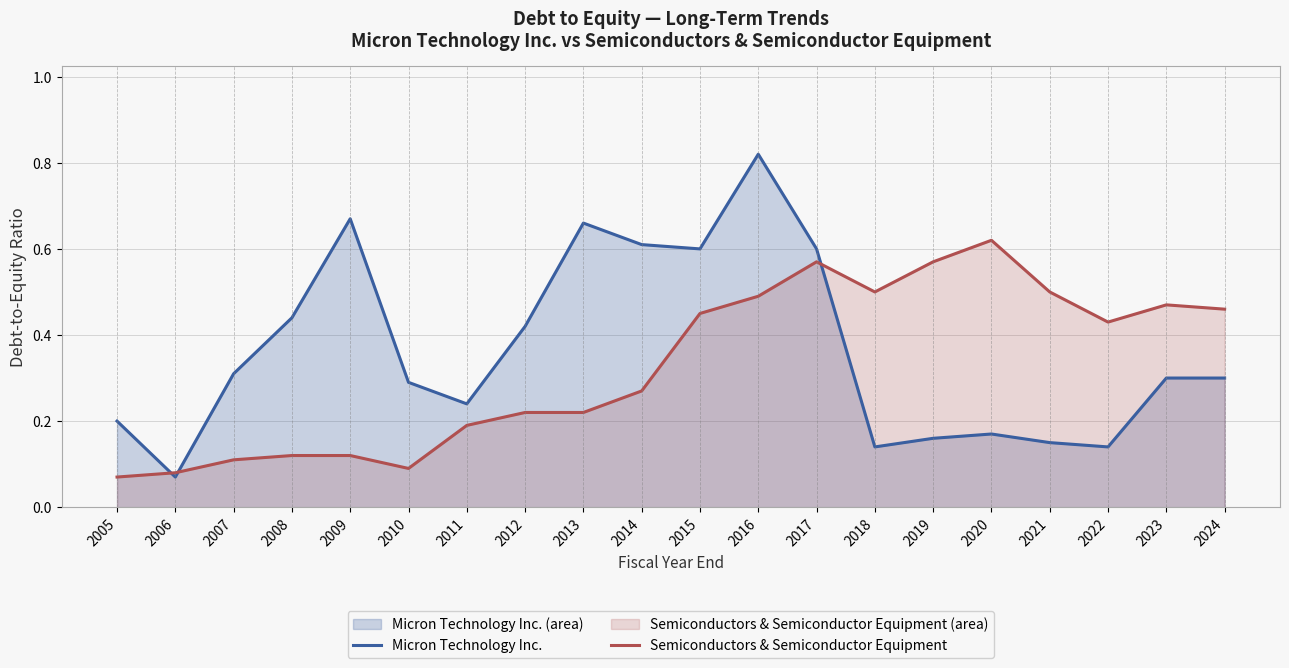

What is the minimum value for Semiconductors & Semiconductor Equipment?

0.1